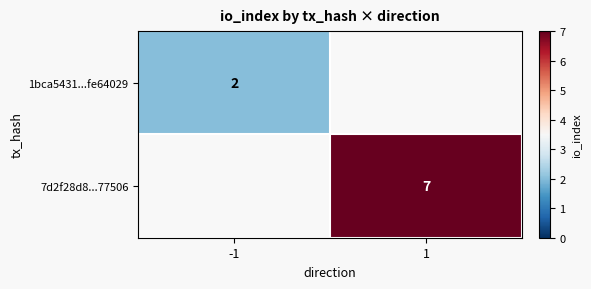

Is the value of 1bca5431...fe64029 at -1 greater than the value of 7d2f28d8...77506 at 1?

No